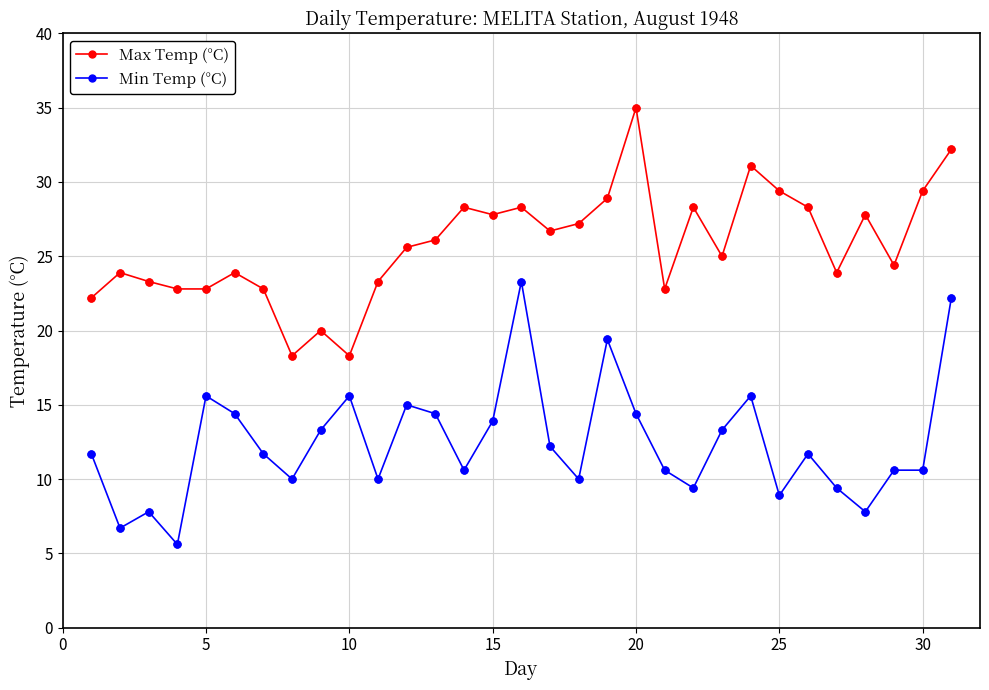

List the series in order of their peak value, highest first.

Max Temp (°C), Min Temp (°C)